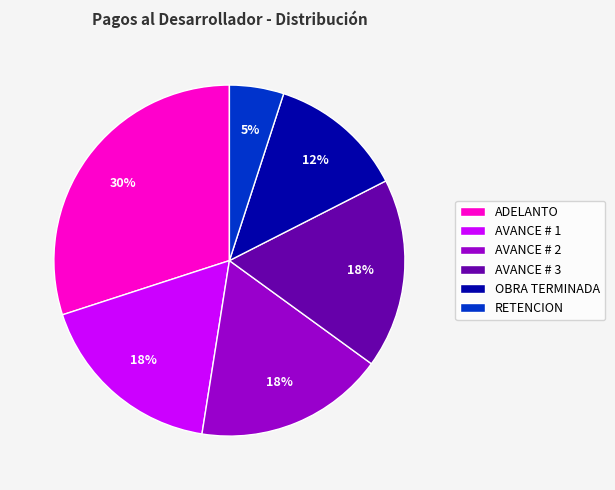

Which category has the smallest portion of the pie?

RETENCION